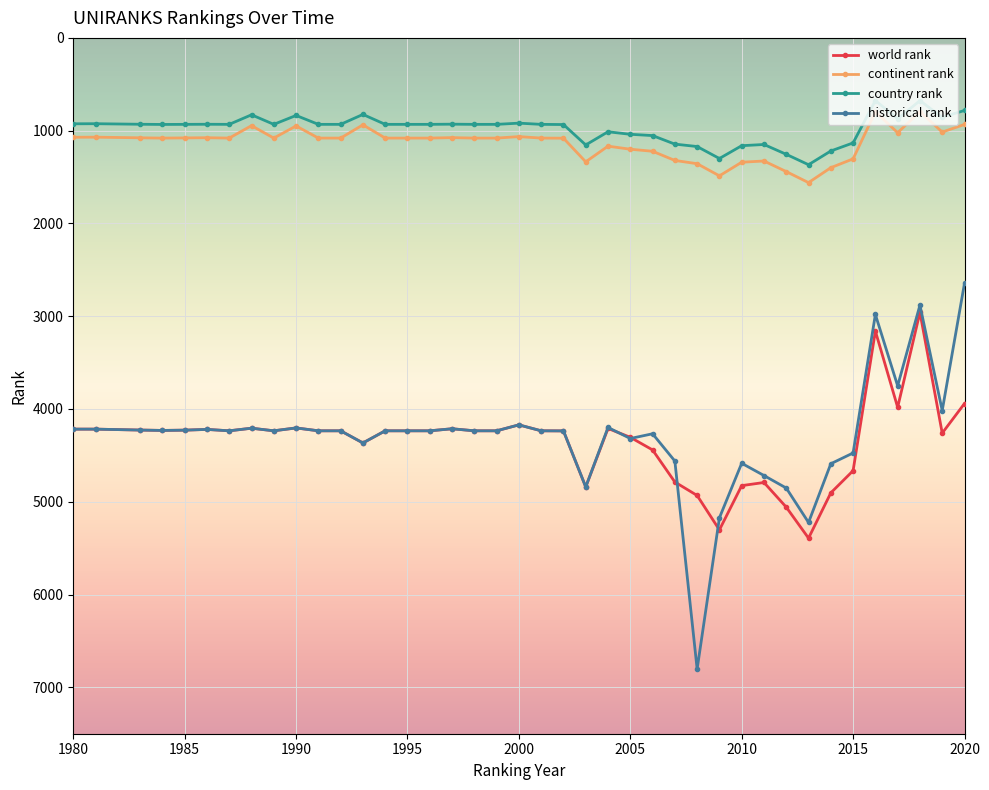

True or false: country rank has more than 1 interior local peaks.

True